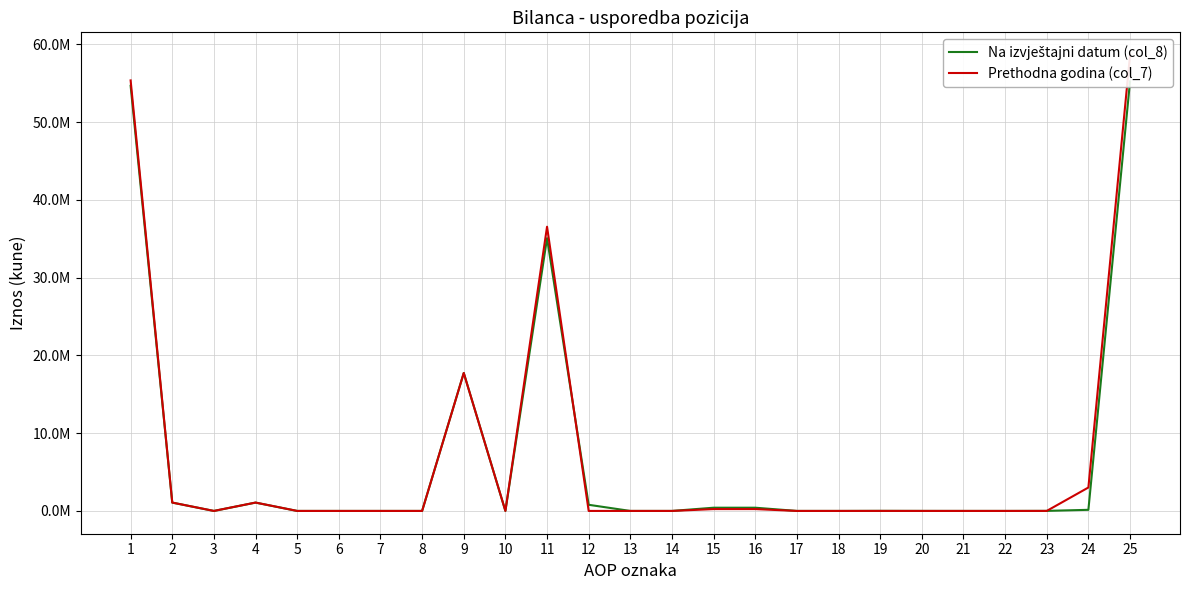

What is the difference between the maximum and minimum values in the Na izvještajni datum (col_8) series?

55241492